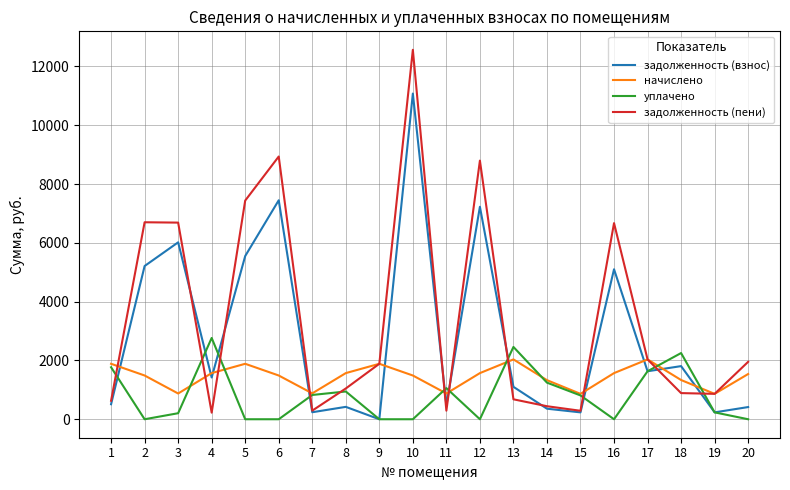

The value of начислено at 20 is 1538.4. True or false?

True